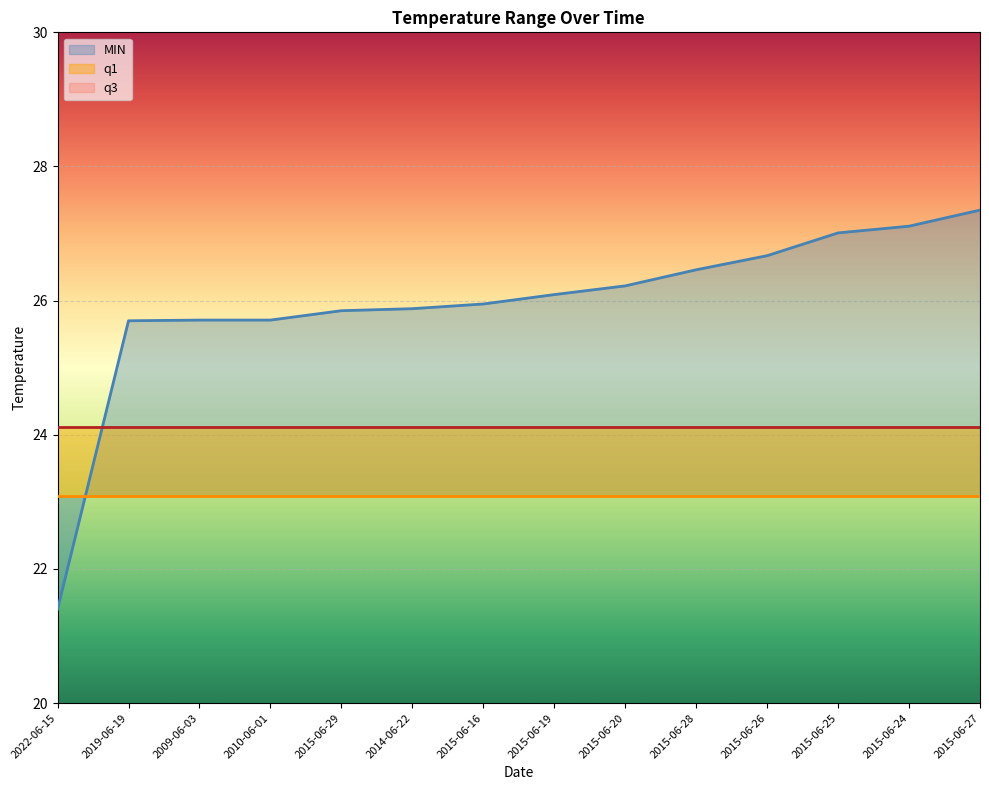

How many lines are shown in the chart?

3